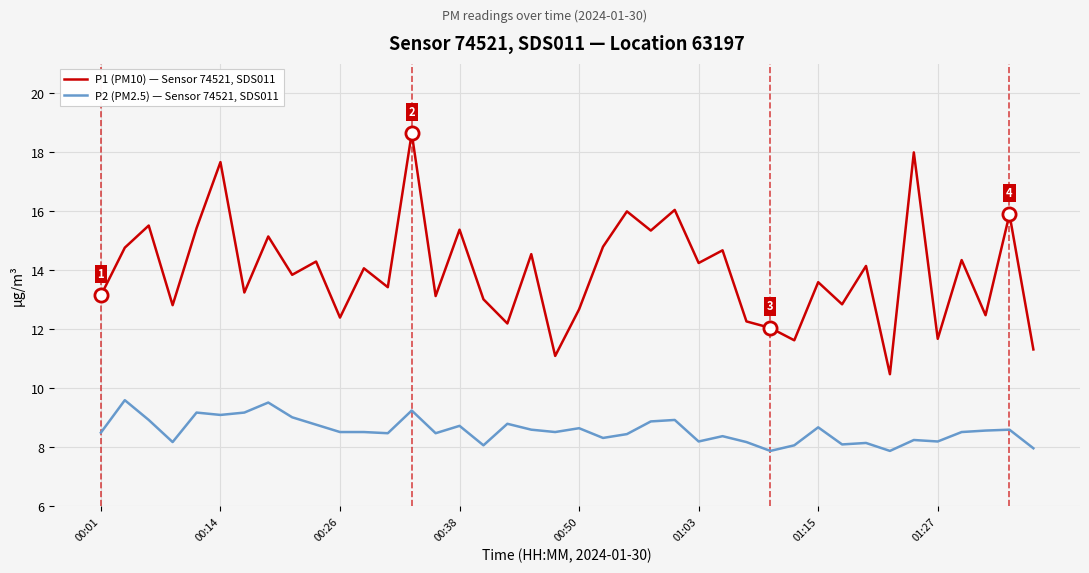

Which series has the widest spread of values?

P1 (PM10) — Sensor 74521, SDS011